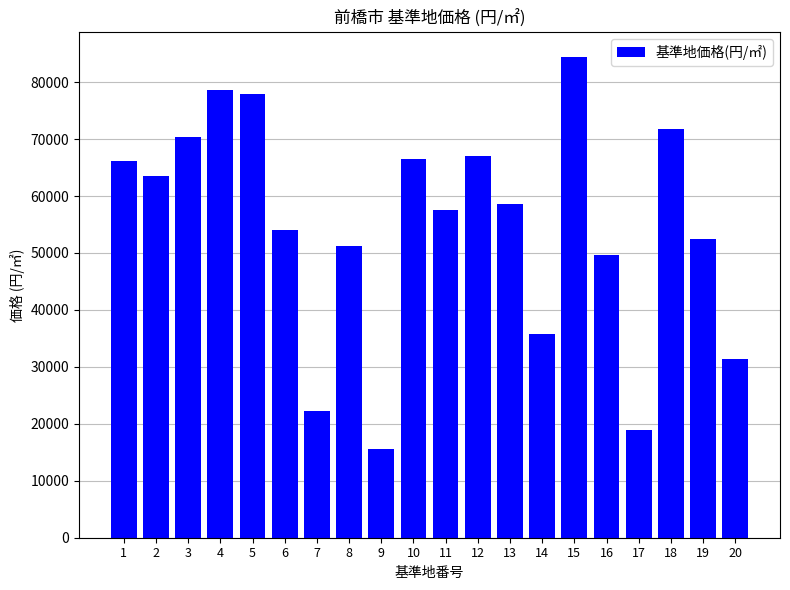

What is the ratio of the value at 18 to the value at 11?

1.2